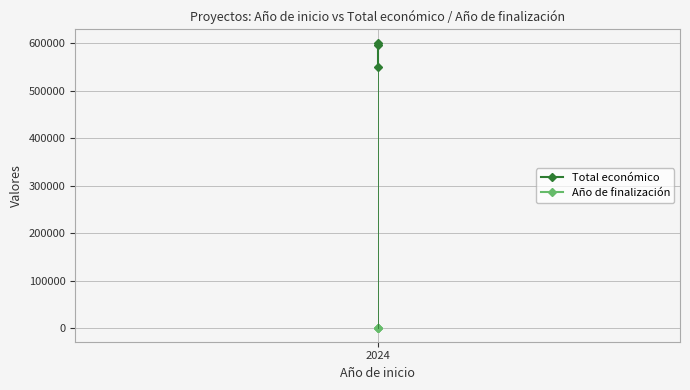

What is the average value of the Total económico series?

581586